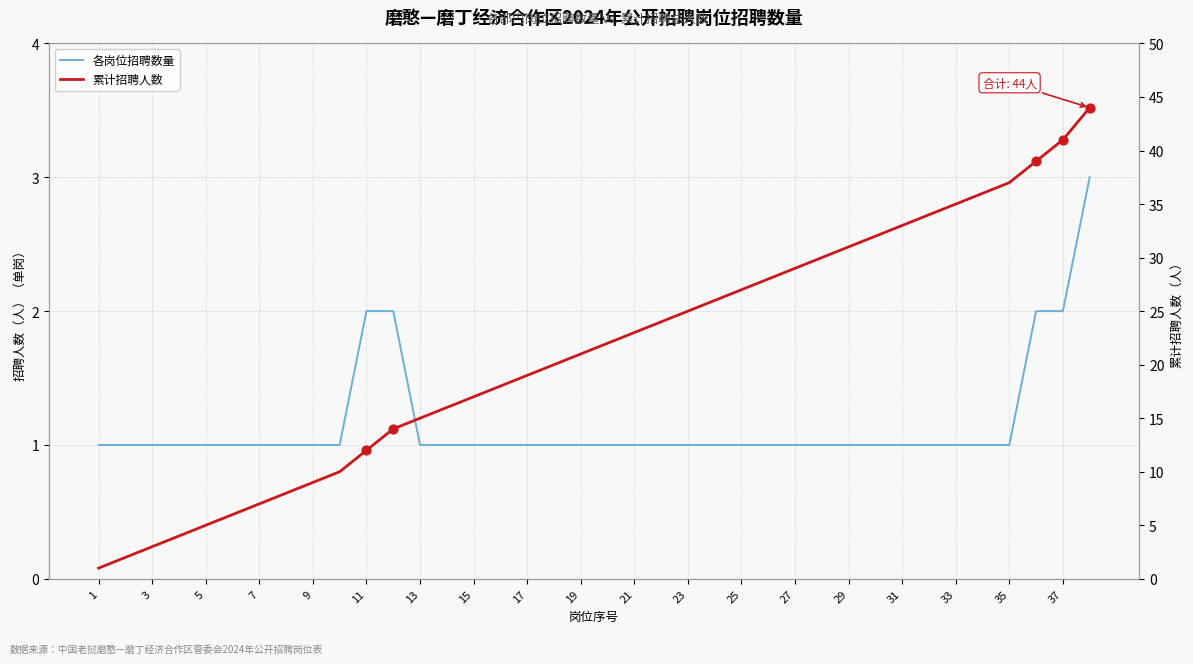

Which series has the largest Y range (max minus min)?

累计招聘人数